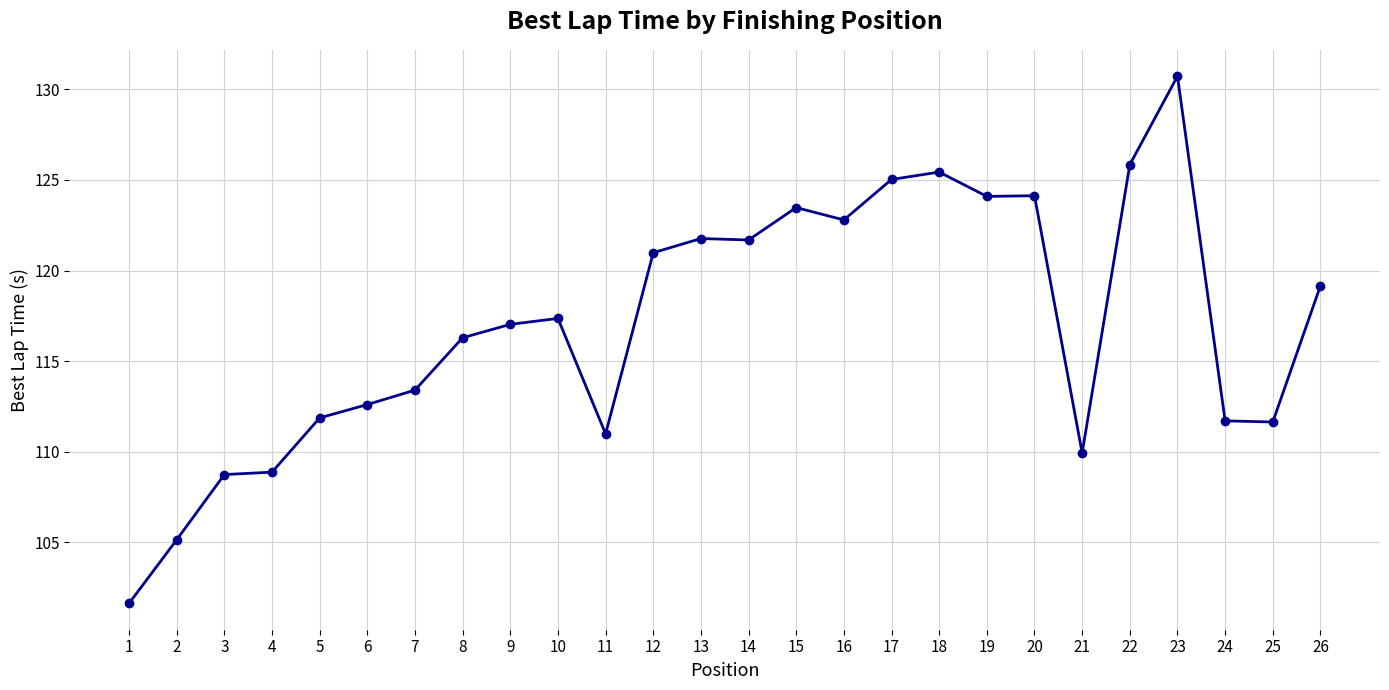

Read the value at 9.

117.0